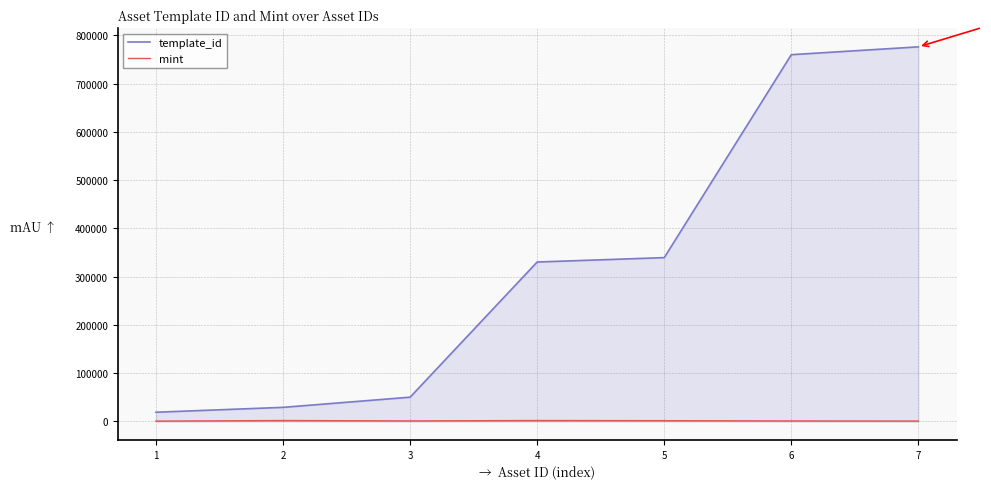

How many lines are shown in the chart?

2